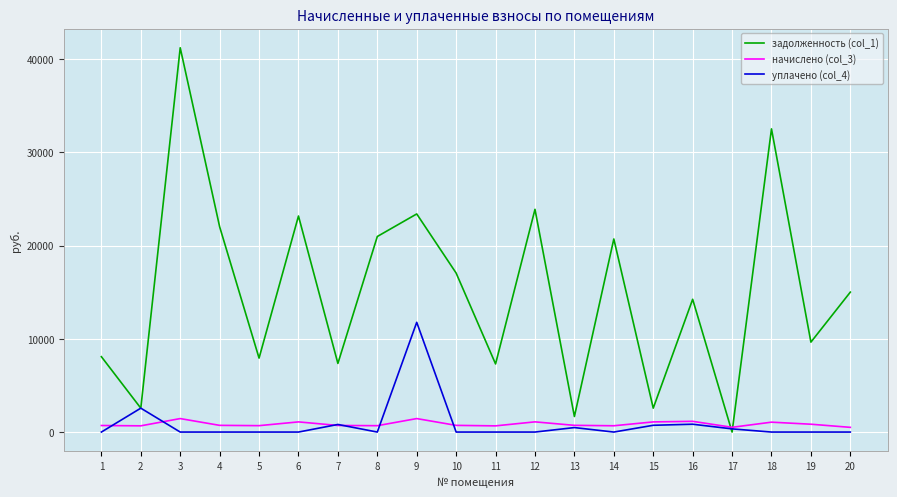

True or false: задолженность (col_1) has a value of 23167.0 at 6.

True